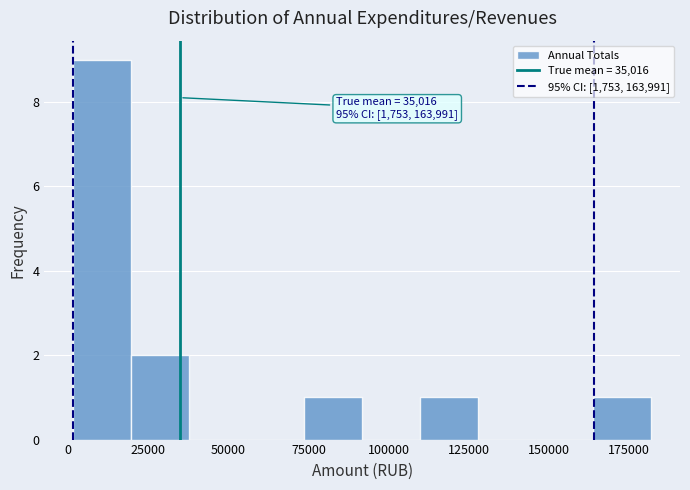

Read against the x-axis, roughly where is the centre of the tallest bar?

10000